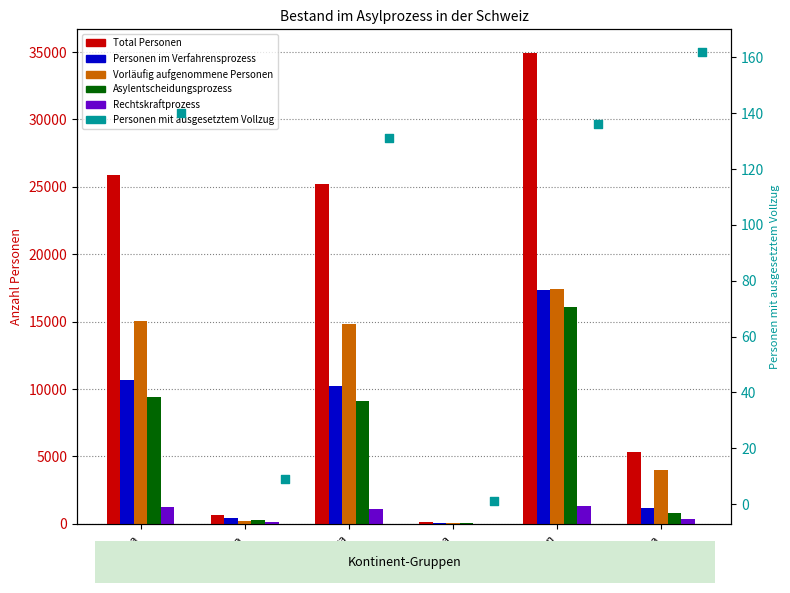

Which series reaches the maximum Y coordinate?

Total Personen